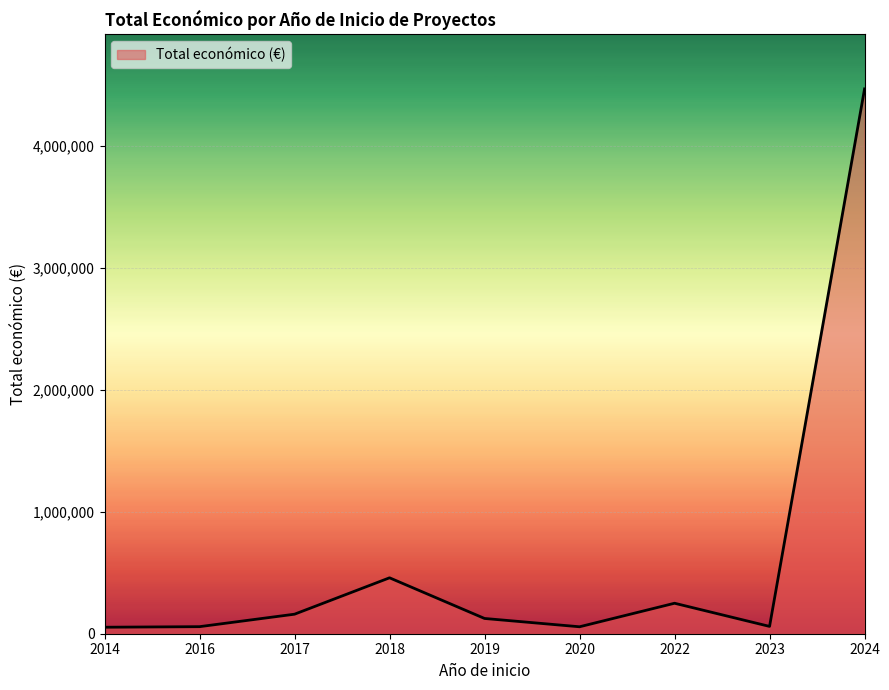

What is the difference between the maximum and minimum values?

4415328